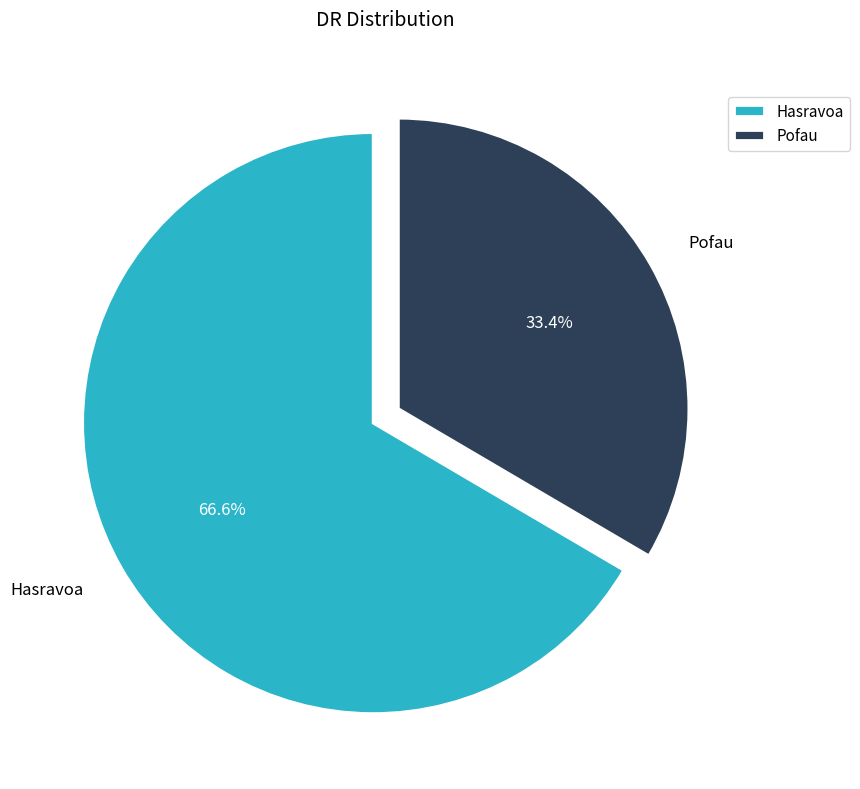

To the nearest percent, what portion does Pofau represent?

33%